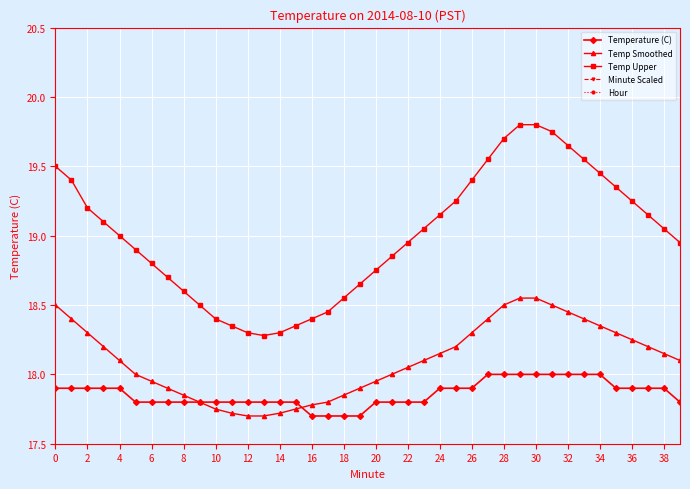

Reading left to right, extract all data points from this chart.

Temperature (C): 17.9	17.9	17.9	17.9	17.9	17.8	17.8	17.8	17.8	17.8	17.8	17.8	17.8	17.8	17.8	17.8	17.7	17.7	17.7	17.7	17.8	17.8	17.8	17.8	17.9	17.9	17.9	18.0	18.0	18.0	18.0	18.0	18.0	18.0	18.0	17.9	17.9	17.9	17.9	17.8
Temp Smoothed: 18.5	18.4	18.3	18.2	18.1	18.0	17.9	17.9	17.9	17.8	17.8	17.7	17.7	17.7	17.7	17.8	17.8	17.8	17.9	17.9	17.9	18.0	18.1	18.1	18.1	18.2	18.3	18.4	18.5	18.6	18.6	18.5	18.4	18.4	18.4	18.3	18.2	18.2	18.1	18.1
Temp Upper: 19.5	19.4	19.2	19.1	19.0	18.9	18.8	18.7	18.6	18.5	18.4	18.4	18.3	18.3	18.3	18.4	18.4	18.4	18.6	18.6	18.8	18.9	18.9	19.1	19.1	19.2	19.4	19.6	19.7	19.8	19.8	19.8	19.6	19.6	19.4	19.4	19.2	19.1	19.1	18.9
Minute Scaled: 0.0	0.2	0.3	0.5	0.7	0.8	1.0	1.2	1.3	1.5	1.7	1.8	2.0	2.2	2.3	2.5	2.7	2.8	3.0	3.2	3.3	3.5	3.7	3.8	4.0	4.2	4.3	4.5	4.7	4.8	5.0	5.2	5.3	5.5	5.7	5.8	6.0	6.2	6.3	6.5
Hour: 0.0	0.0	0.0	0.0	0.0	0.0	0.0	0.0	0.0	0.0	0.0	0.0	0.0	0.0	0.0	0.0	0.0	0.0	0.0	0.0	0.0	0.0	0.0	0.0	0.0	0.0	0.0	0.0	0.0	0.0	0.0	0.0	0.0	0.0	0.0	0.0	0.0	0.0	0.0	0.0